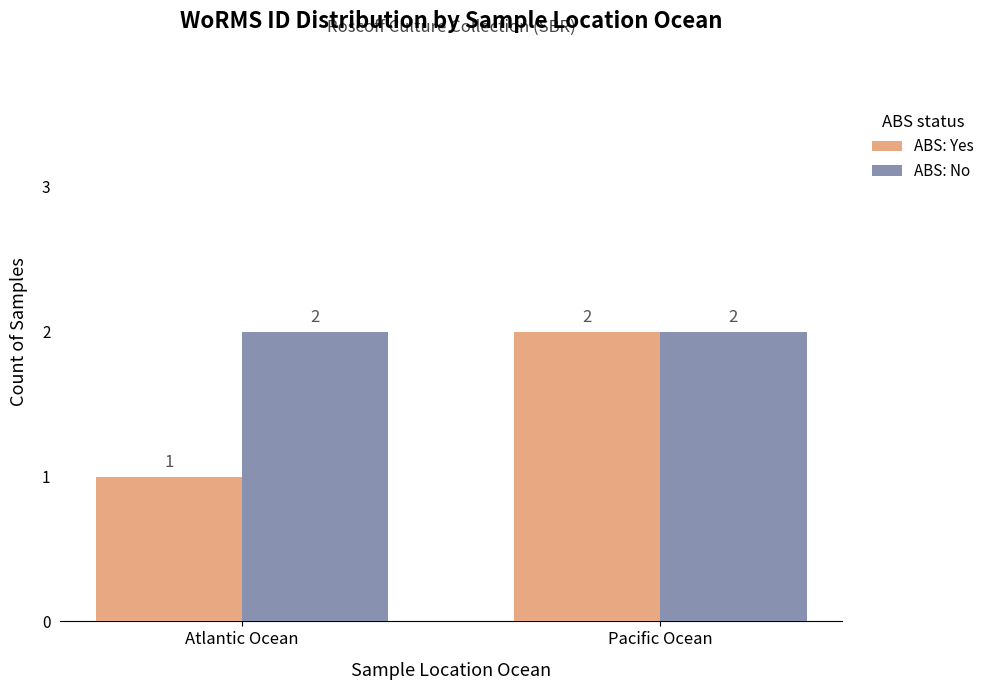

List the series in order of their overall mean, highest first.

ABS: No, ABS: Yes